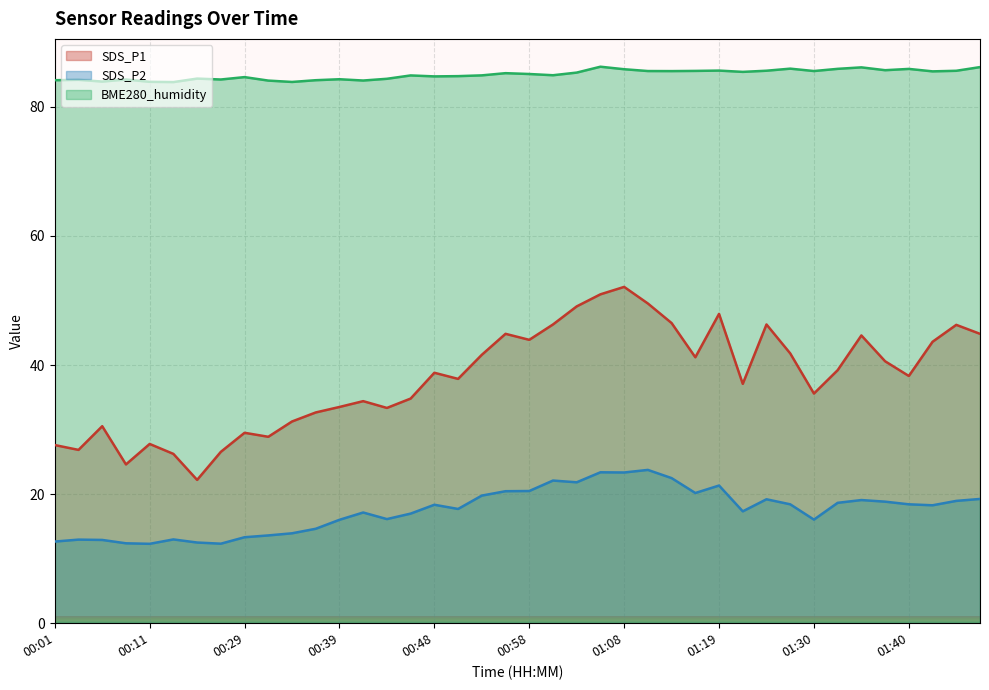

What is the label of the 28th point from the left?

01:16